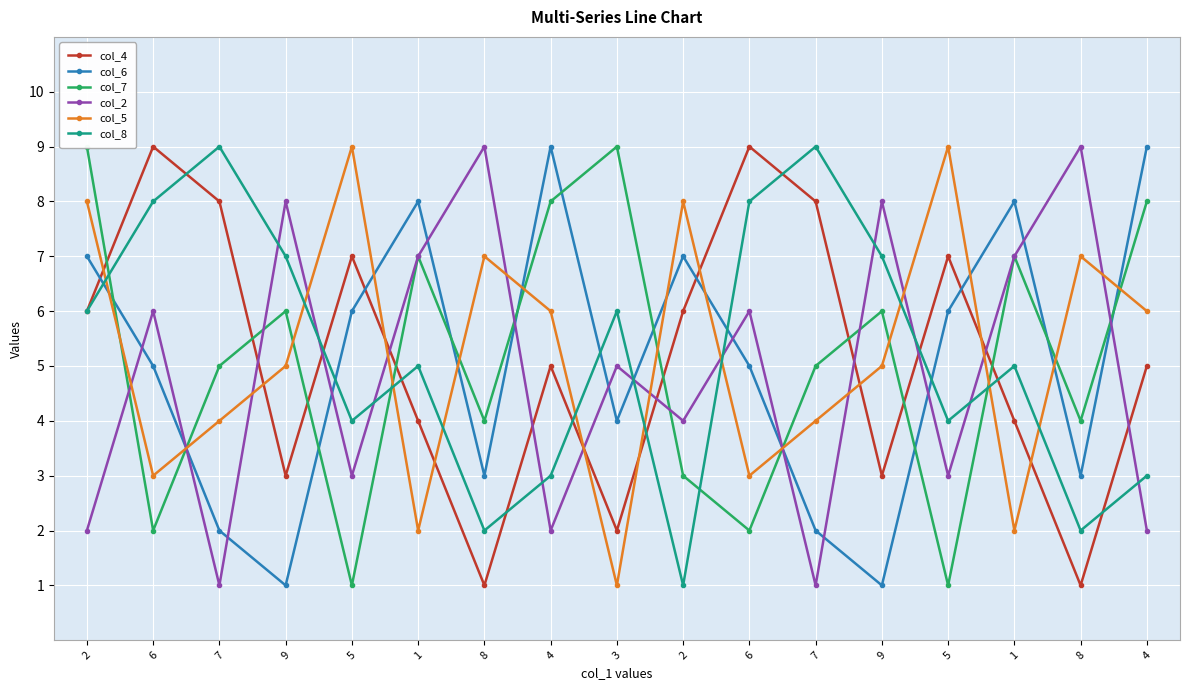

Reading left to right, transcribe all the data shown in this chart.

col_4: 2=6	6=9	7=8	9=3	5=7	1=4	8=1	4=5	3=2	2=6	6=9	7=8	9=3	5=7	1=4	8=1	4=5
col_6: 2=7	6=5	7=2	9=1	5=6	1=8	8=3	4=9	3=4	2=7	6=5	7=2	9=1	5=6	1=8	8=3	4=9
col_7: 2=9	6=2	7=5	9=6	5=1	1=7	8=4	4=8	3=9	2=3	6=2	7=5	9=6	5=1	1=7	8=4	4=8
col_2: 2=2	6=6	7=1	9=8	5=3	1=7	8=9	4=2	3=5	2=4	6=6	7=1	9=8	5=3	1=7	8=9	4=2
col_5: 2=8	6=3	7=4	9=5	5=9	1=2	8=7	4=6	3=1	2=8	6=3	7=4	9=5	5=9	1=2	8=7	4=6
col_8: 2=6	6=8	7=9	9=7	5=4	1=5	8=2	4=3	3=6	2=1	6=8	7=9	9=7	5=4	1=5	8=2	4=3